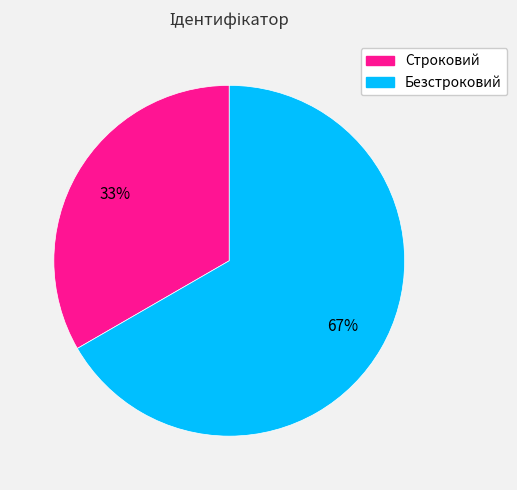

Does Строковий account for over 50% of the chart?

No